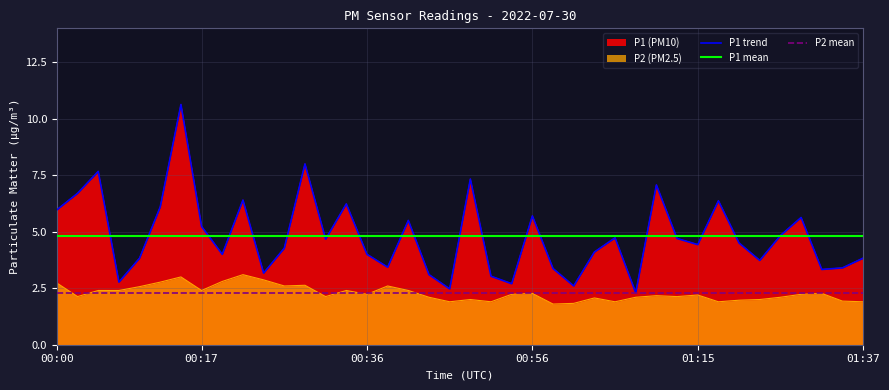

What is the label of the 31st point from the left?

01:12